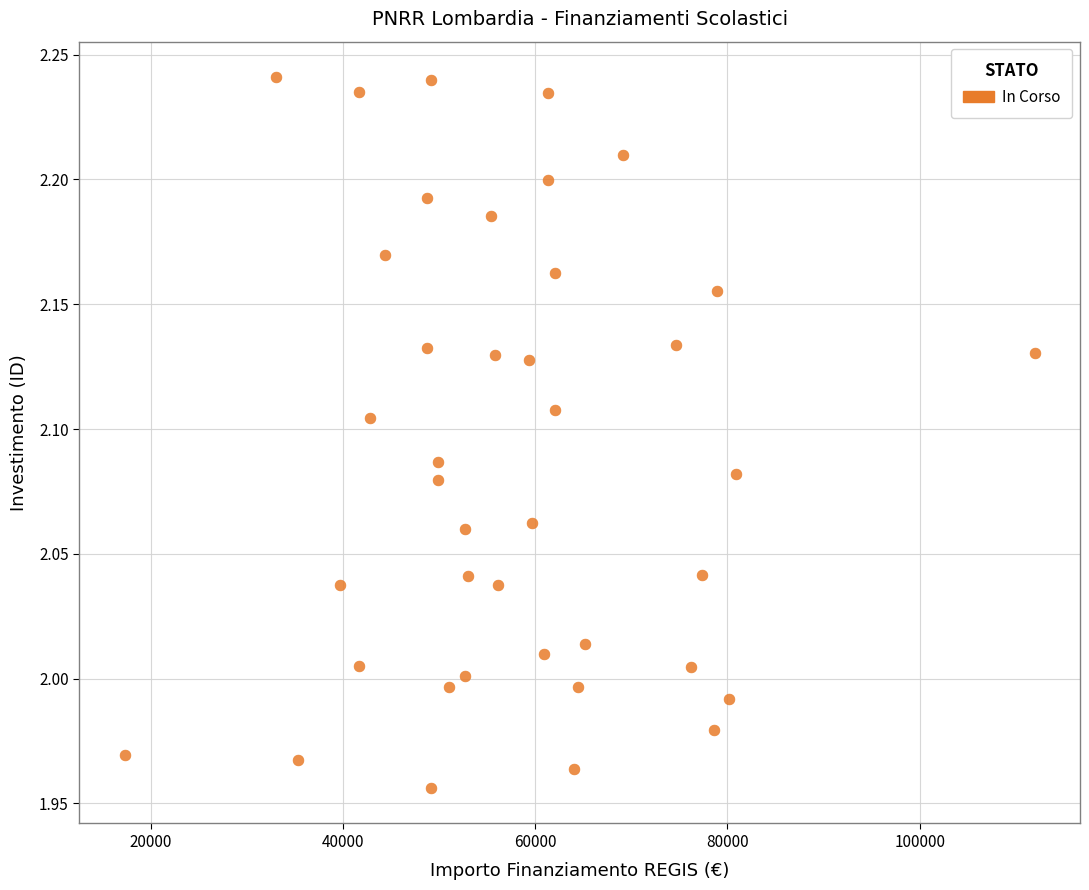

What is the range of Y values (max minus min)?

0.3